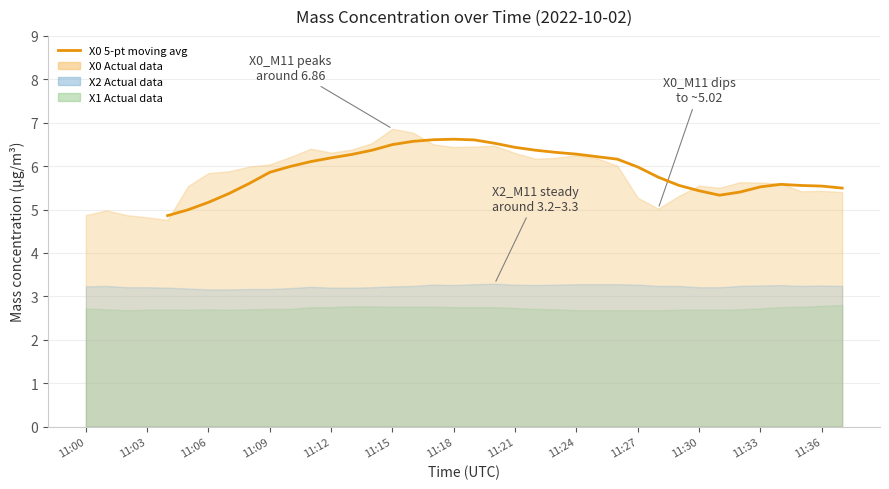

How many values are between 6 and 7?

16